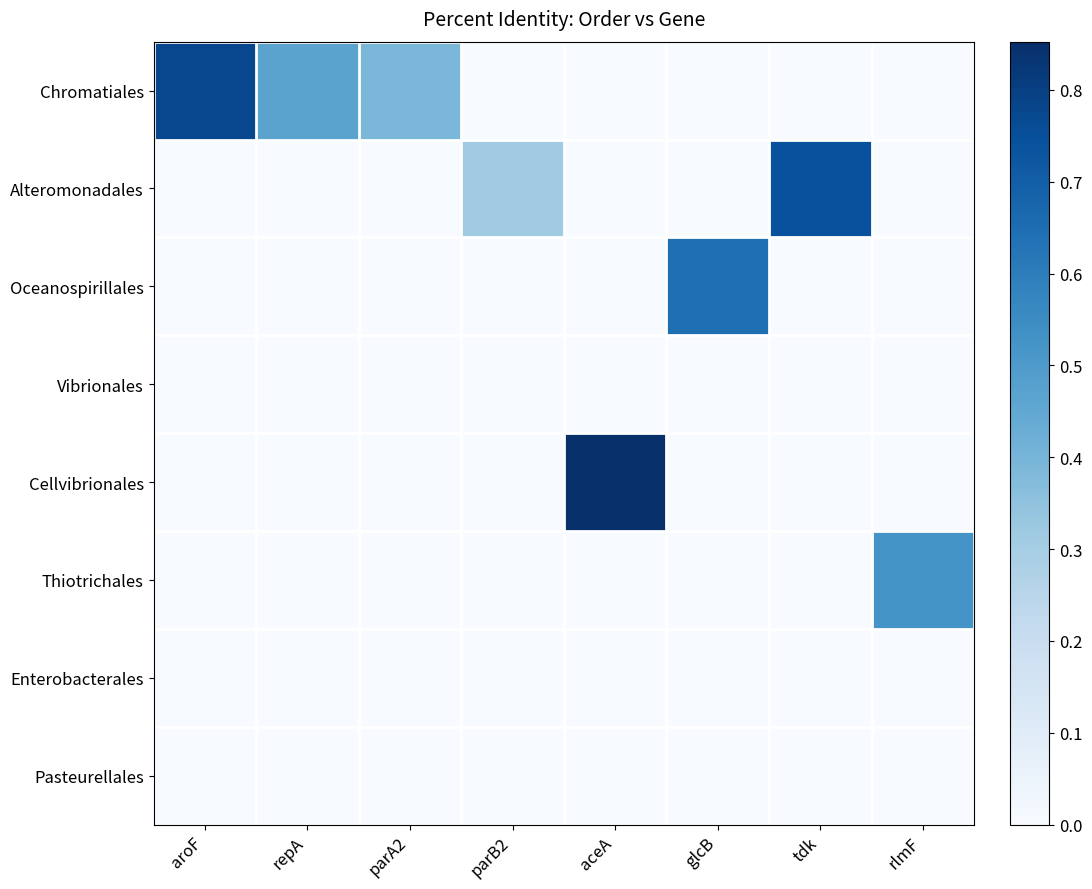

At which category is the sum across all series the highest?

aceA